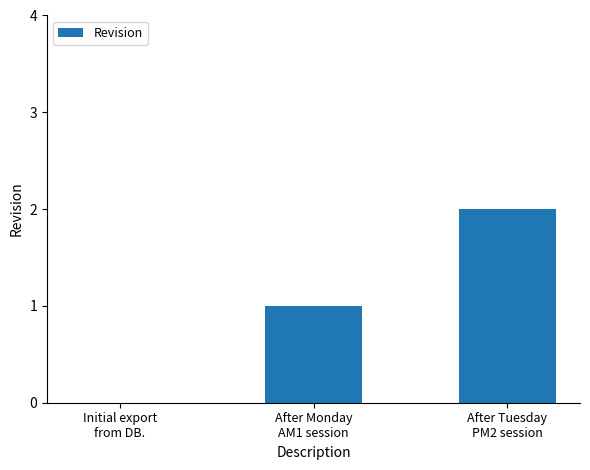

Reading left to right, what are all the values shown in this chart?

0	1	2